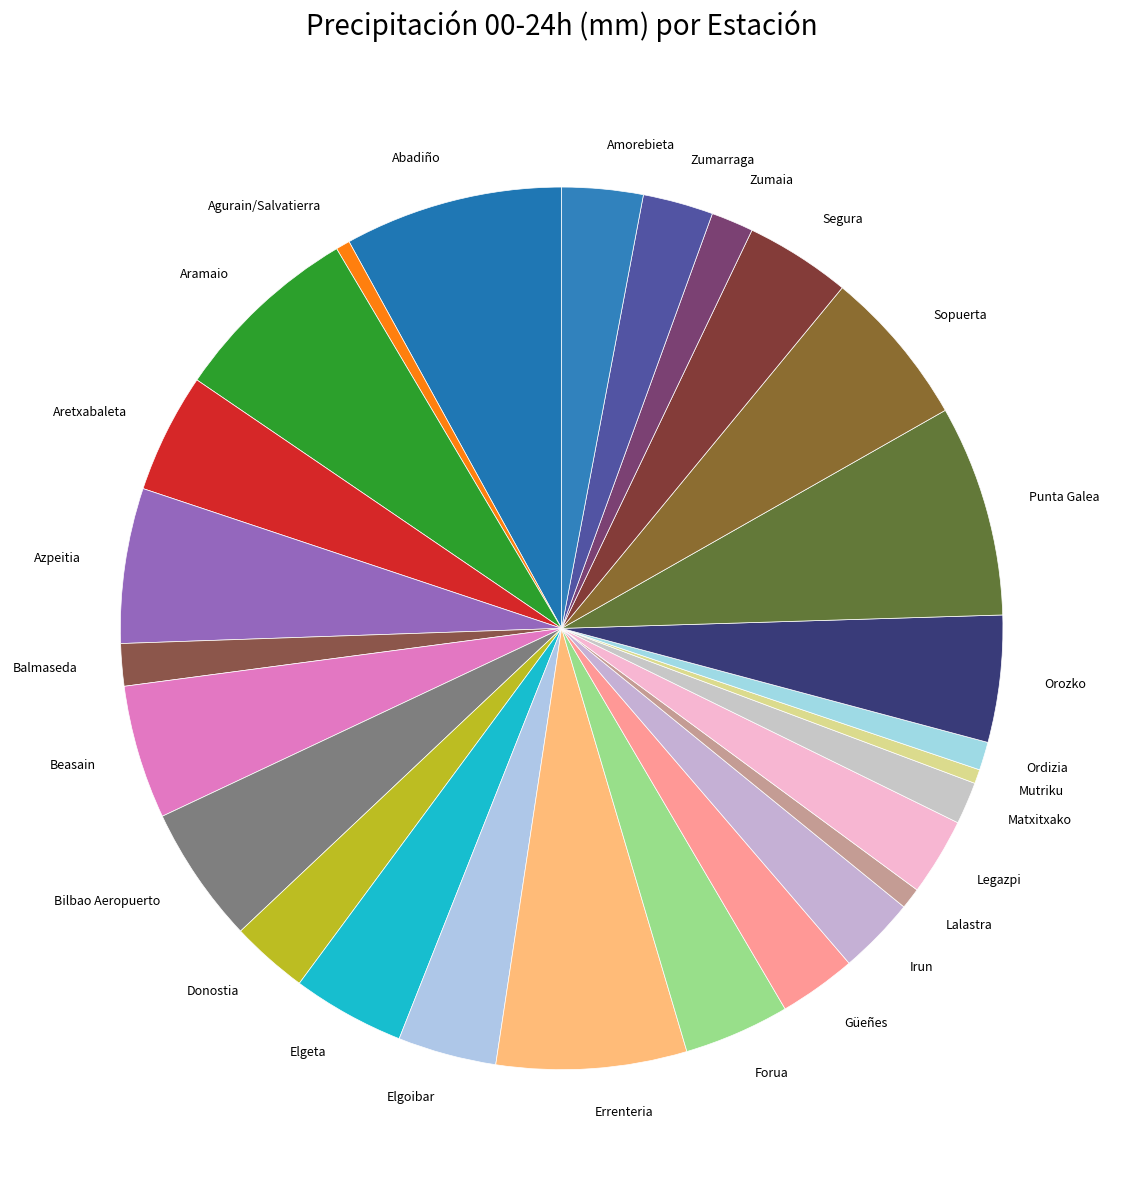

Is there any slice that represents more than half of the pie?

No